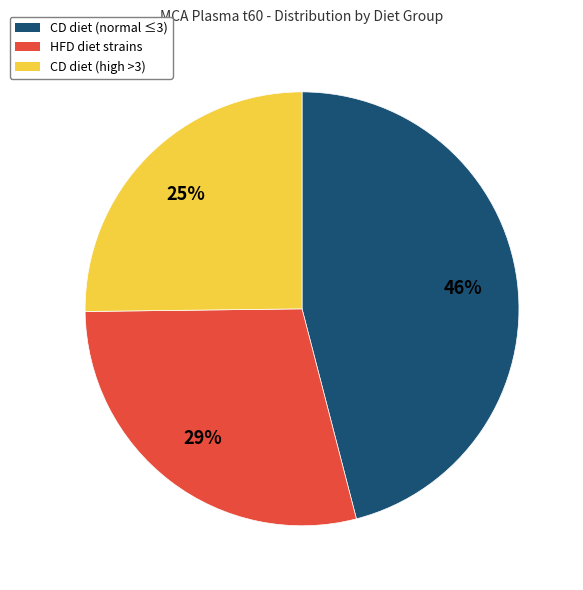

To the nearest percent, what is the difference between the largest and smallest slice percentages?

21%